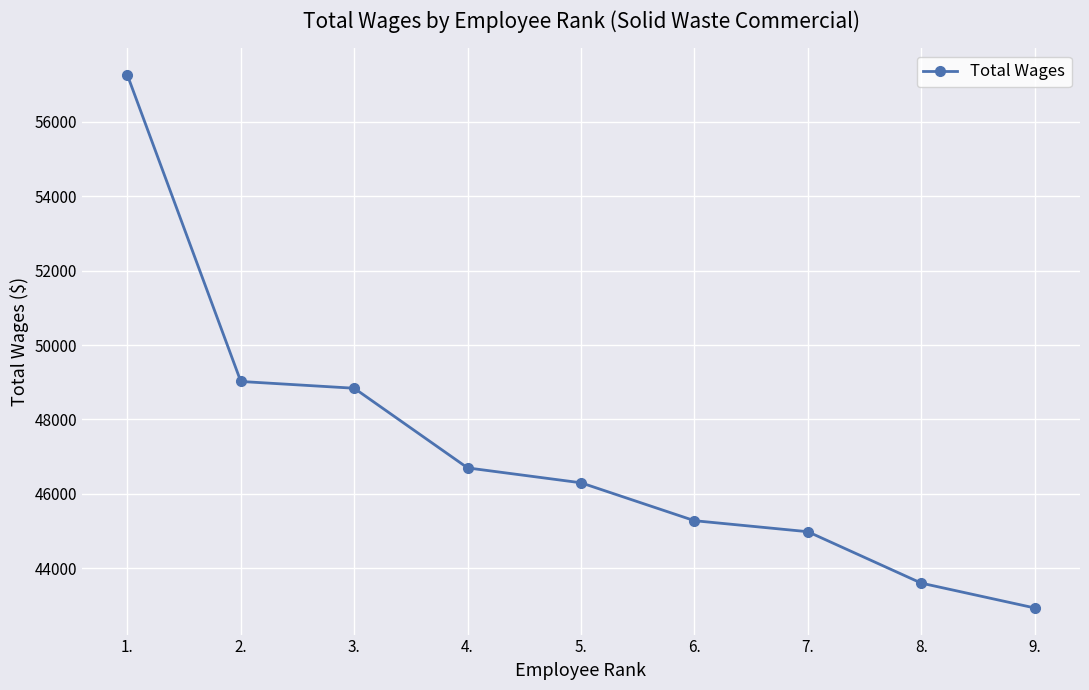

List the labels in order of value, largest first.

1., 2., 3., 4., 5., 6., 7., 8., 9.